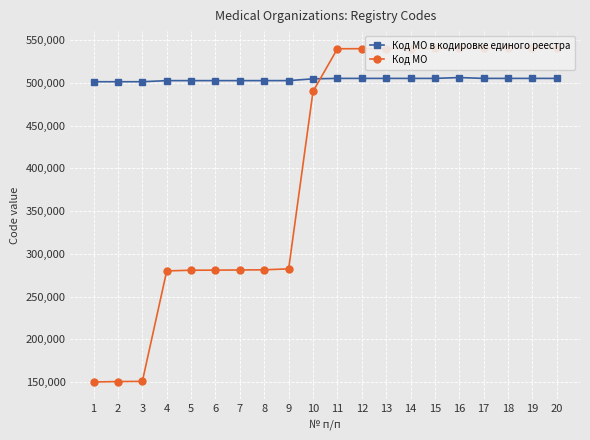

Where do Код МО and Код МО в кодировке единого реестра first cross each other?

10 and 11